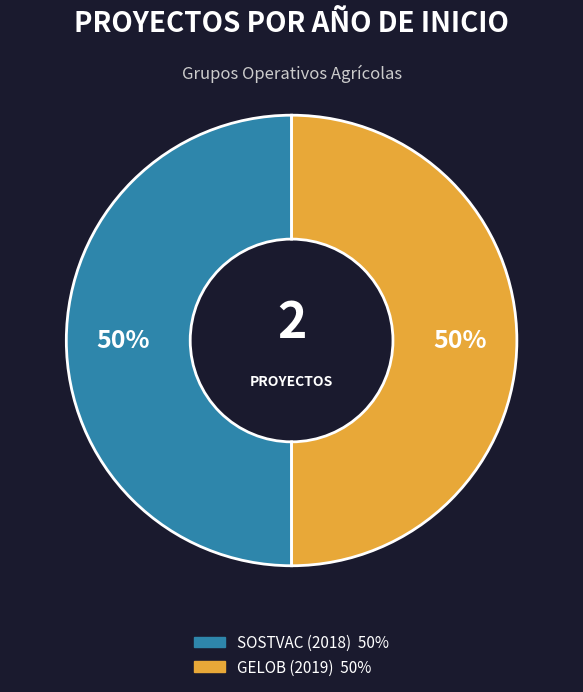

What percentage is the SOSTVAC (2018) slice, to the nearest percent?

50%